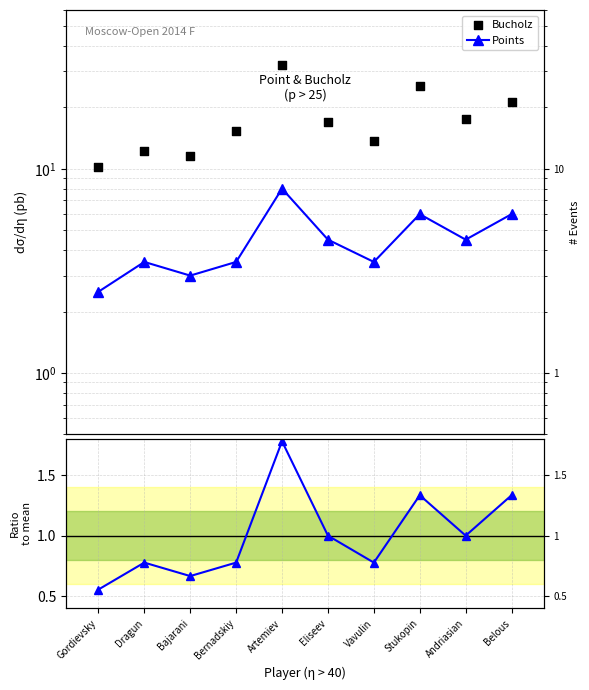

Which series has the largest total across all categories?

Bucholz